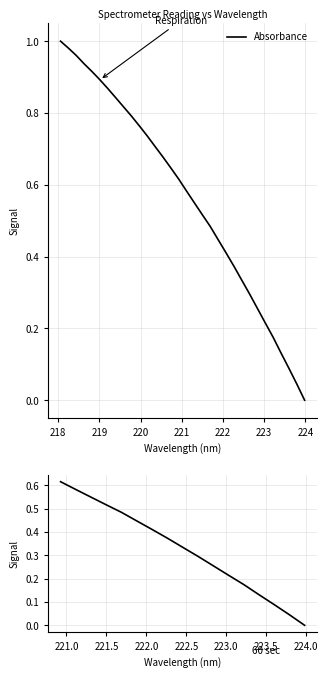

Between 222.6447 and 223.2172, which is larger?

222.6447